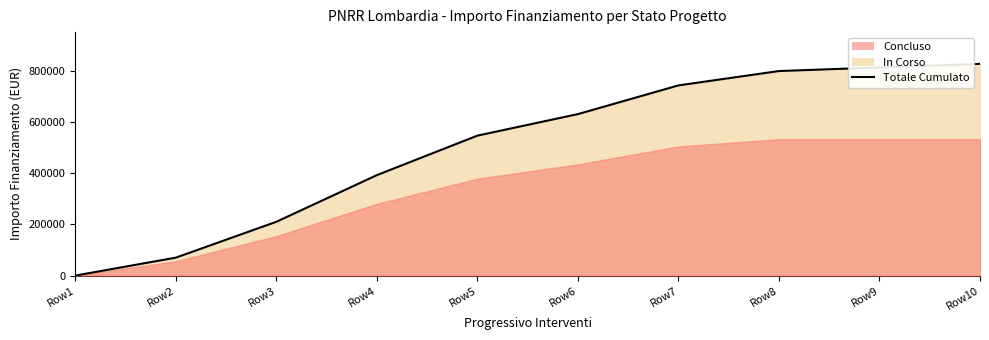

True or false: there are more than 2 points higher than both neighbors.

False